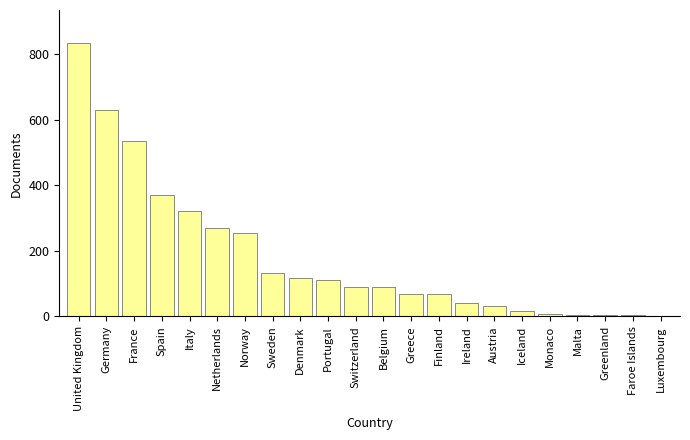

The chart shows a value of 371 at Spain. True or false?

True